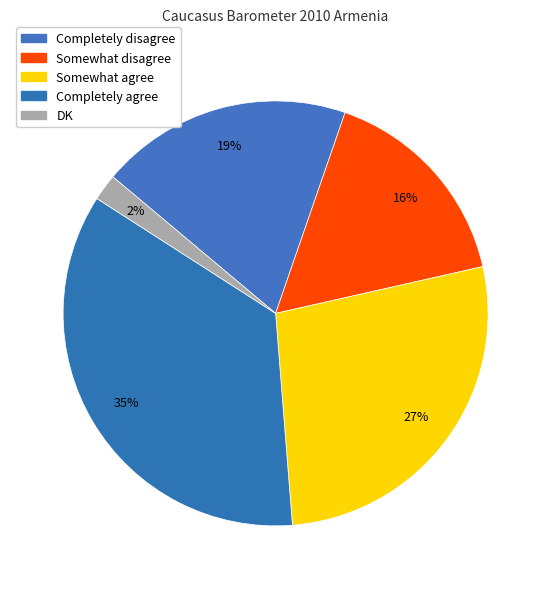

What is the largest slice in the pie chart?

Completely agree